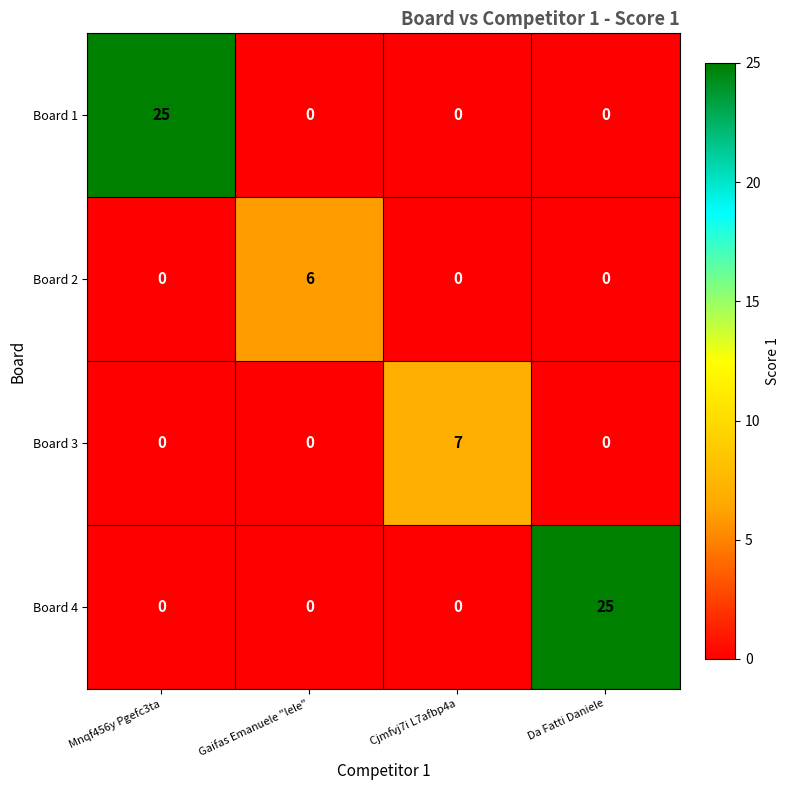

What is the average value of the Board 1 series?

6